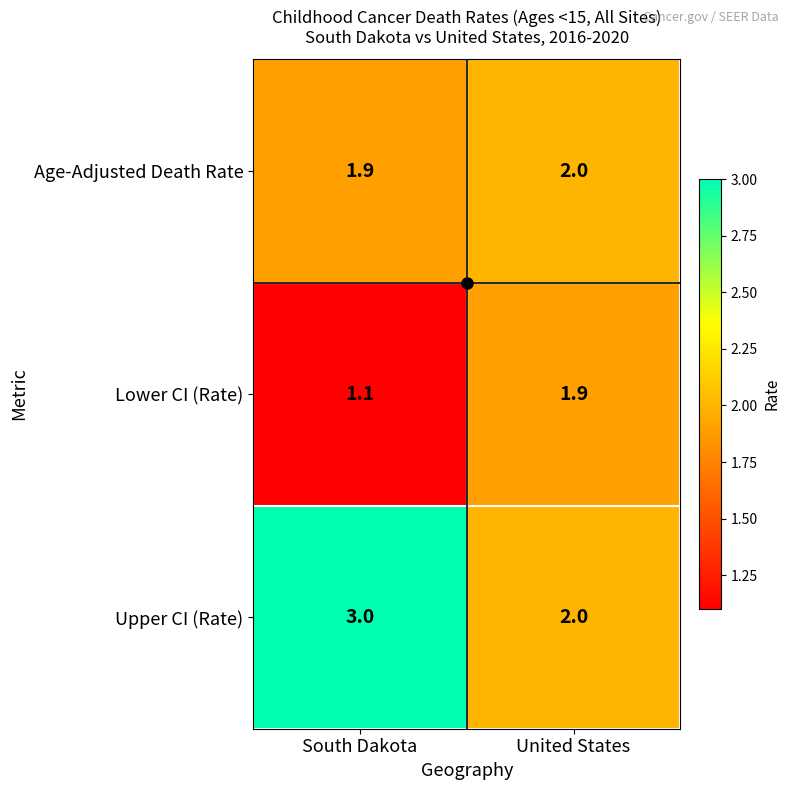

At which category does the chart reach its minimum across all series?

South Dakota